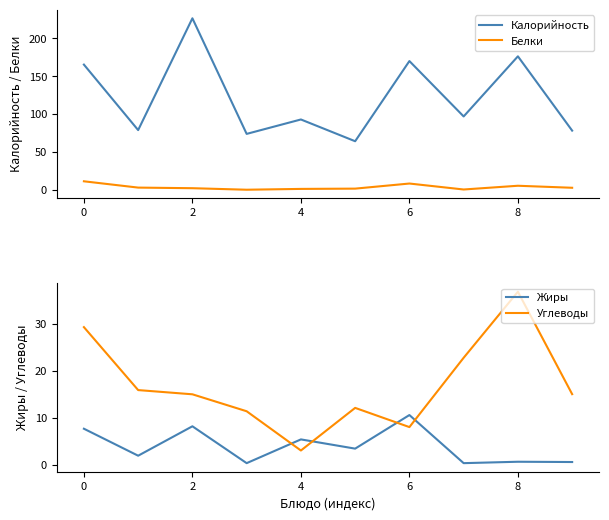

True or false: Жиры has more than 0 points higher than both neighbors.

True